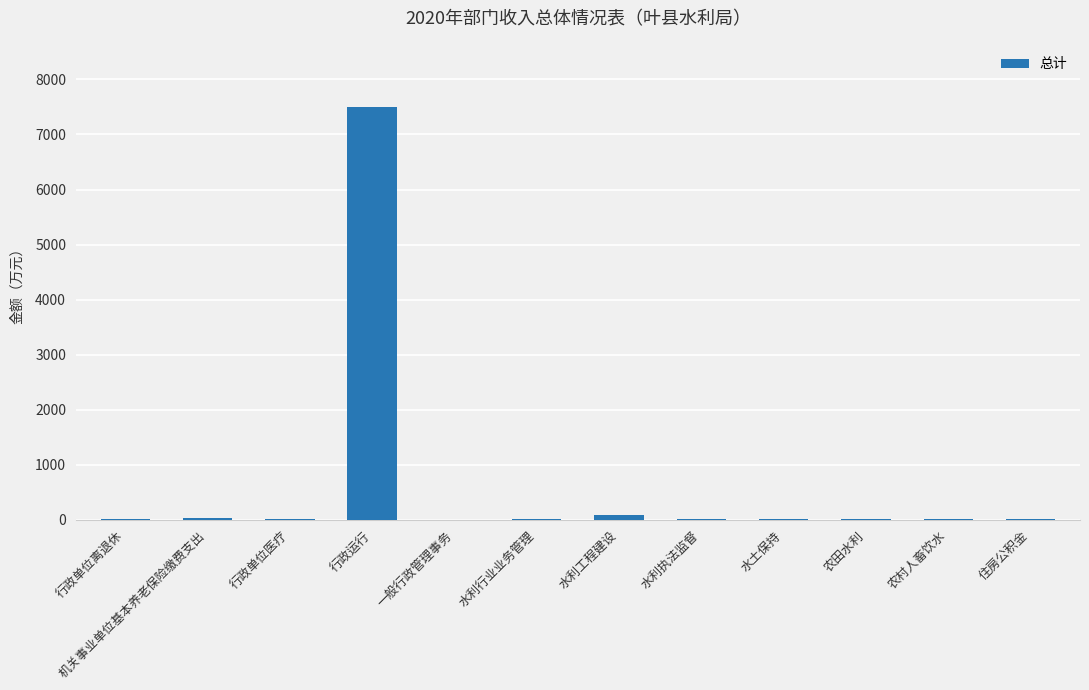

What is the sum of the values at 一般行政管理事务 and 水利工程建设?

81.5